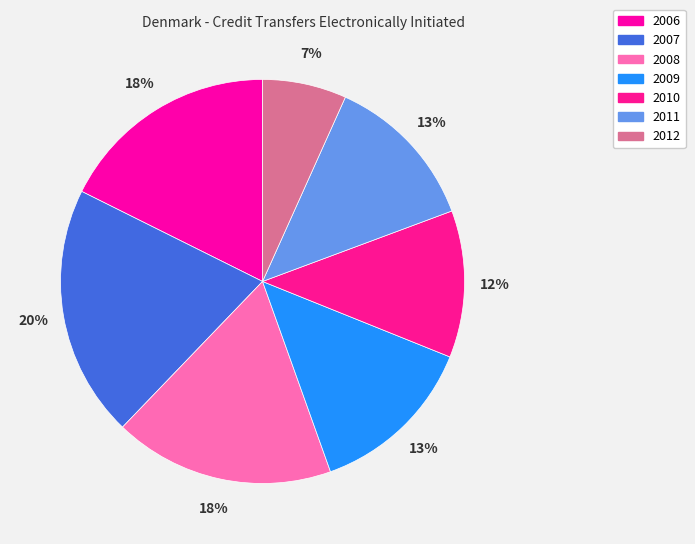

To the nearest percent, what percentage of the pie is 2006?

18%